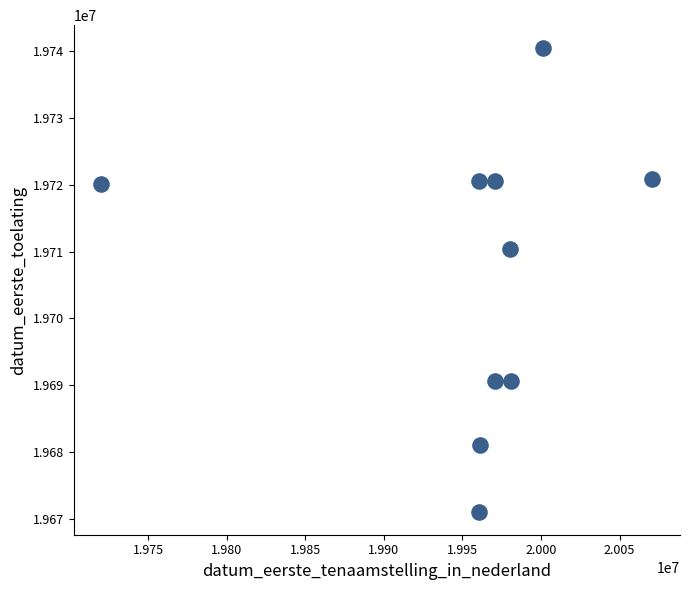

What is the average Y value?

19706646